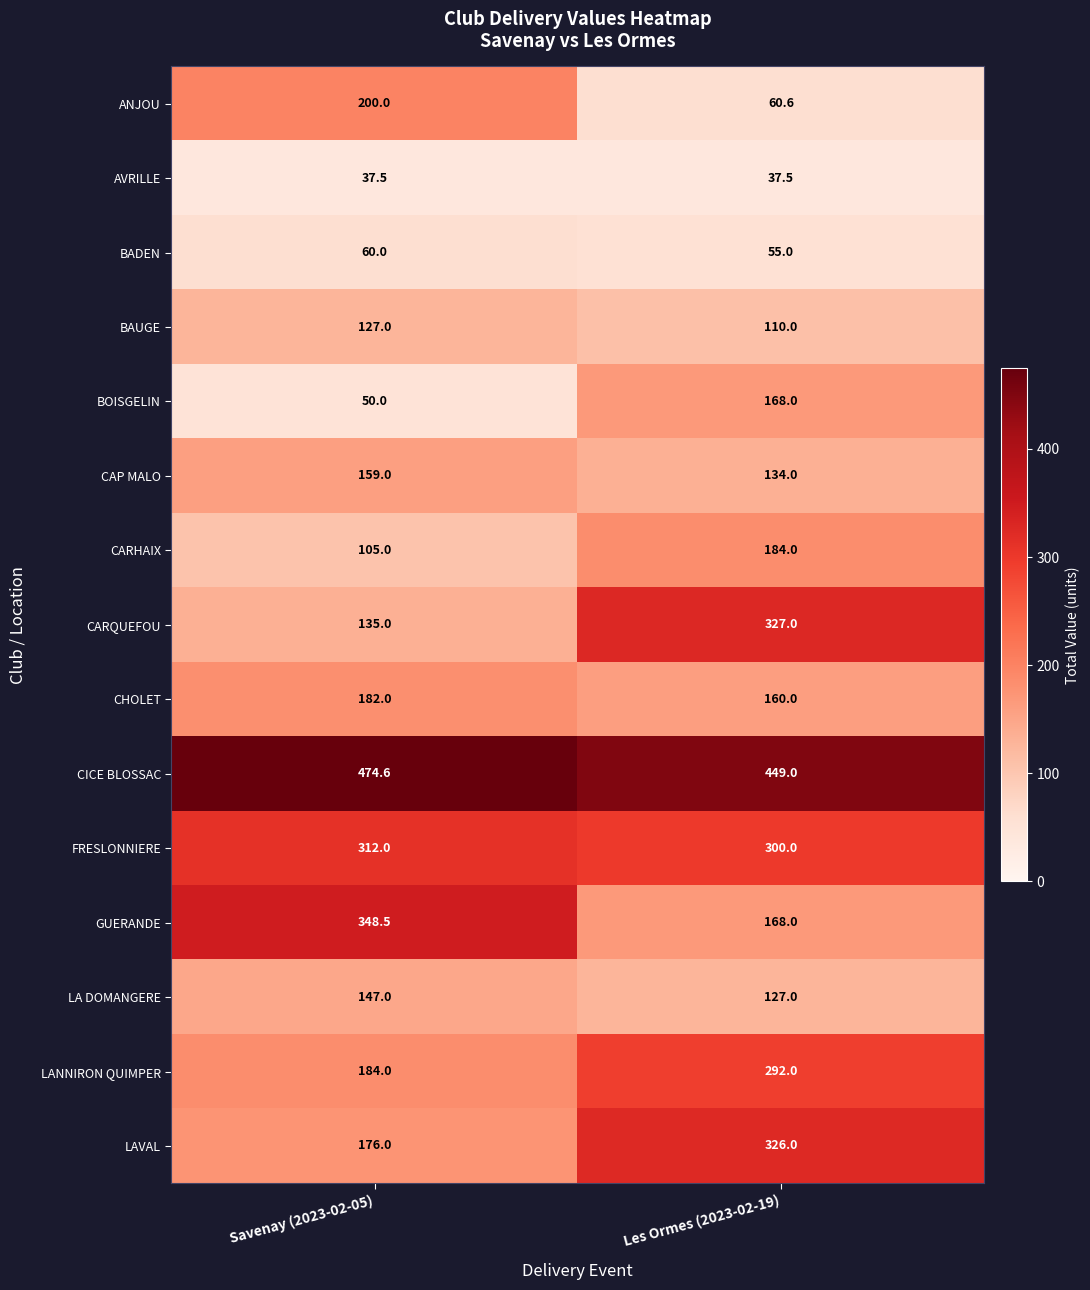

Which category has the highest value across all series?

Savenay (2023-02-05)